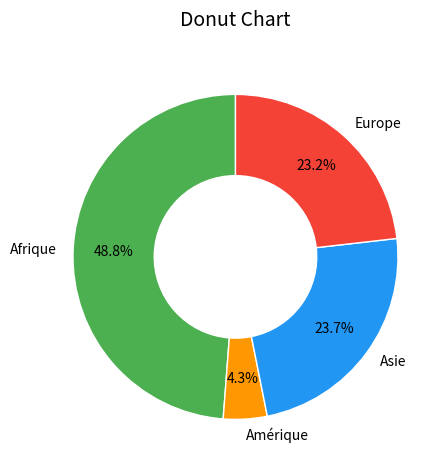

Which has a higher value, Amérique or Asie?

Asie